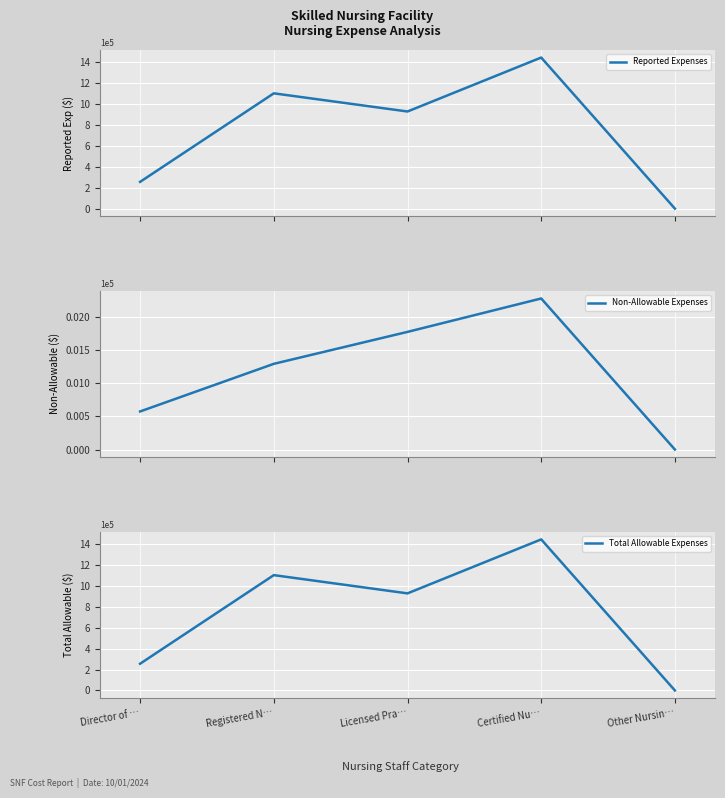

In Reported Expenses, how many points are lower than both neighbors (excluding endpoints)?

1